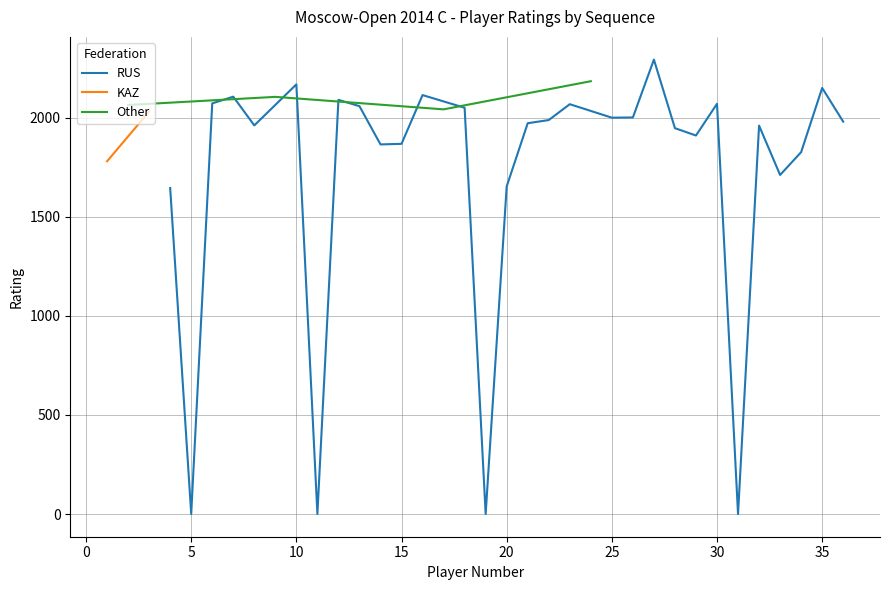

What is the highest value of the RUS series?

2293